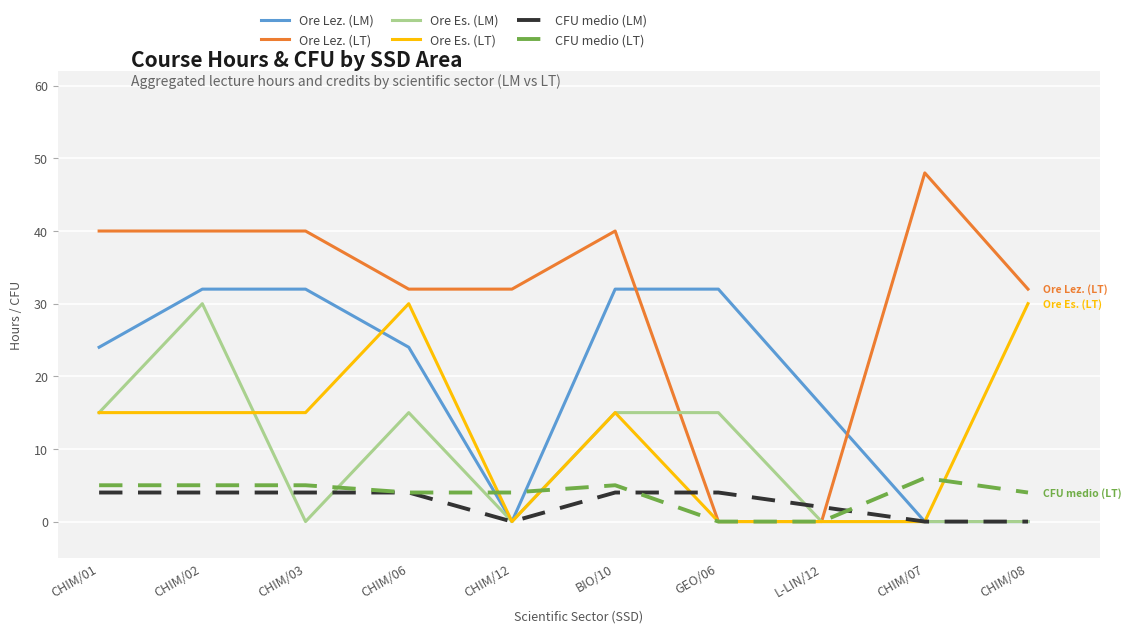

What is the difference between the maximum and minimum values in the Ore Lez. (LM) series?

32